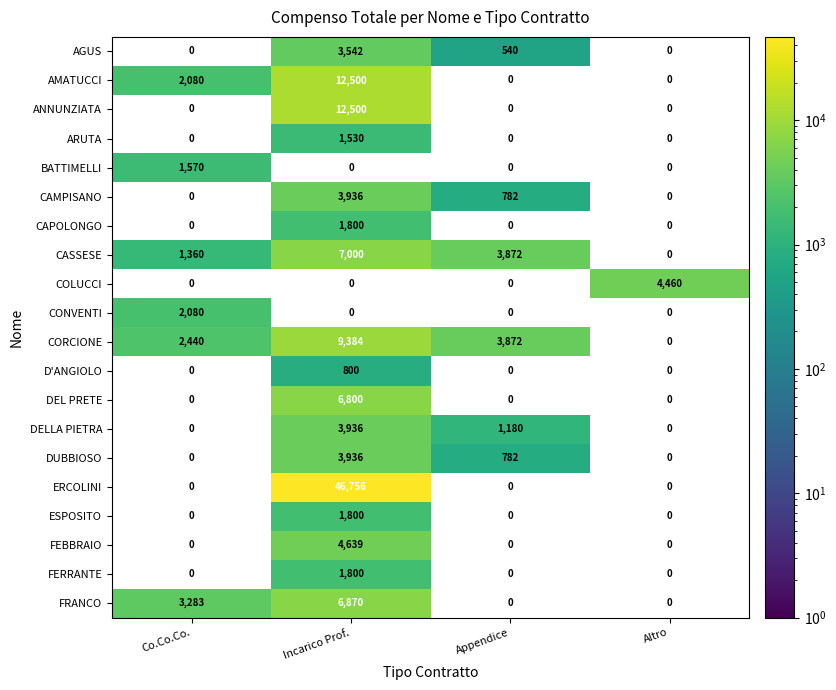

The value of ERCOLINI at Incarico Prof. is 46756. True or false?

True